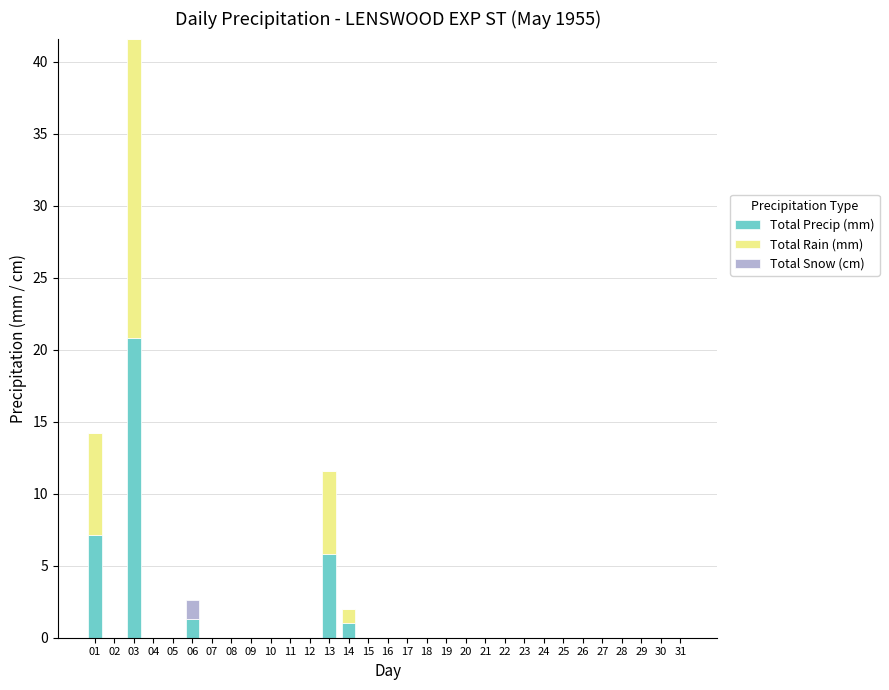

The value of Total Precip (mm) at 31 is 0.0. True or false?

True